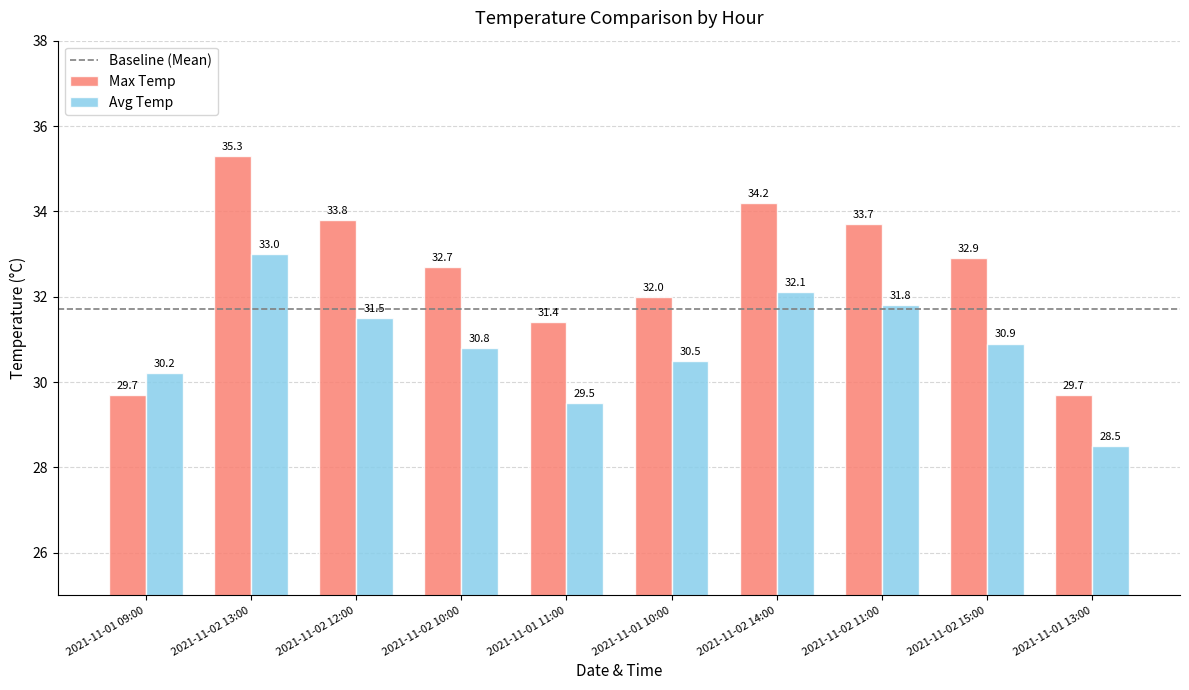

Between 2021-11-02 12:00 and 2021-11-02 11:00, which series saw the biggest shift?

Avg Temp